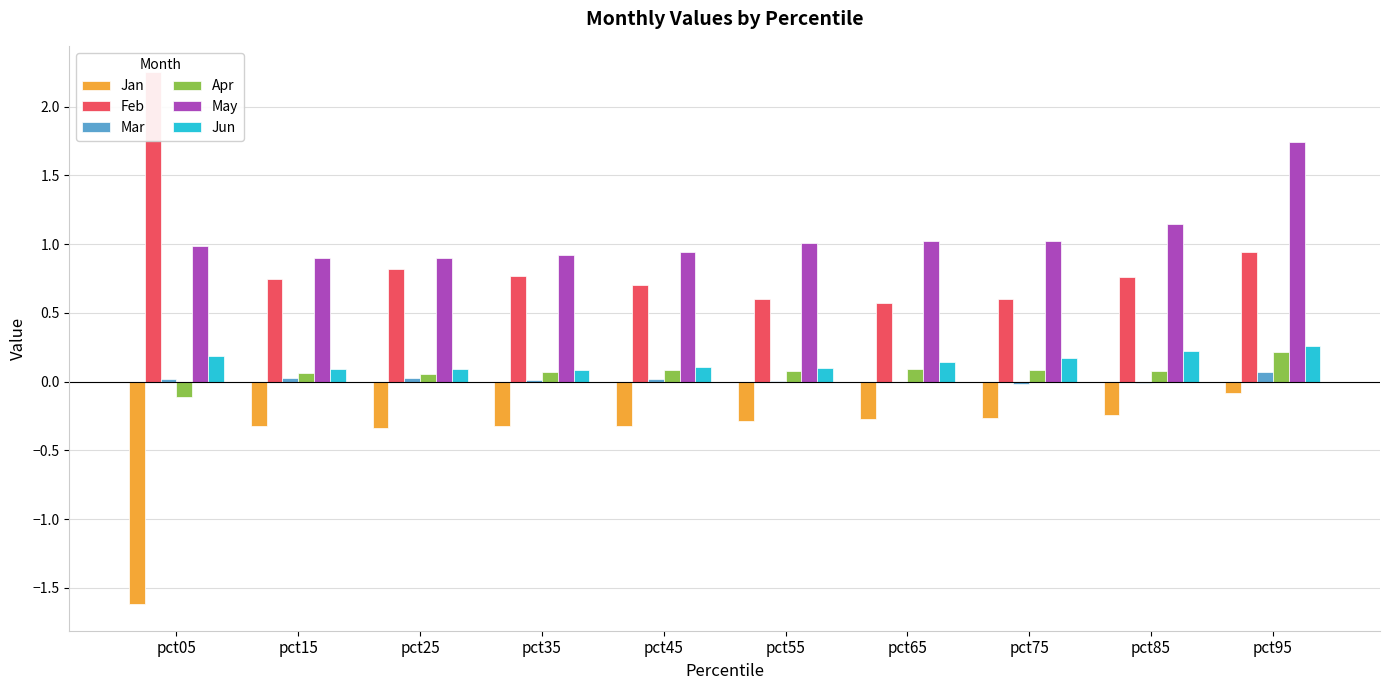

What is the average value of the May series?

1.1